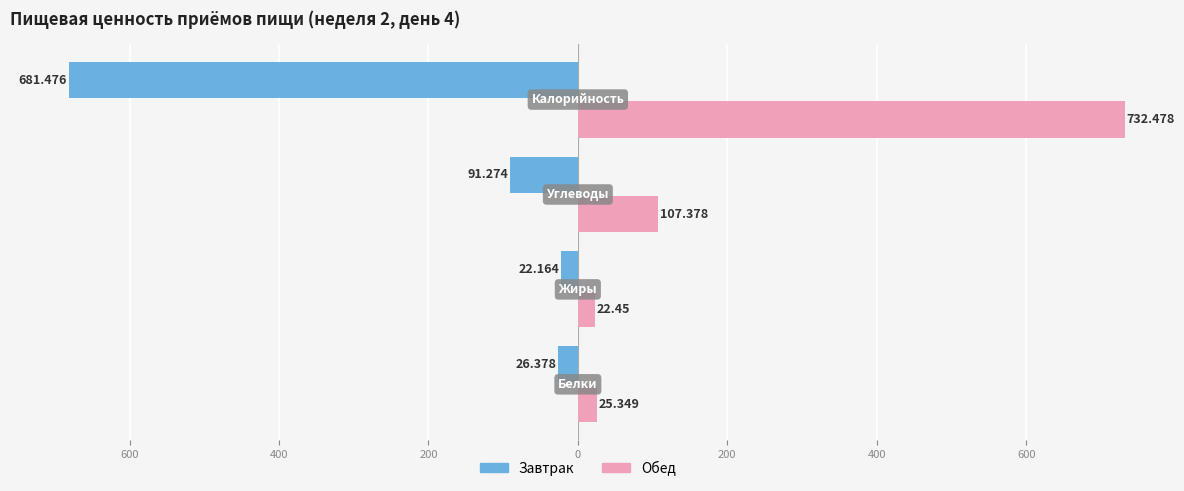

What are all the series names shown in the legend?

Завтрак, Обед